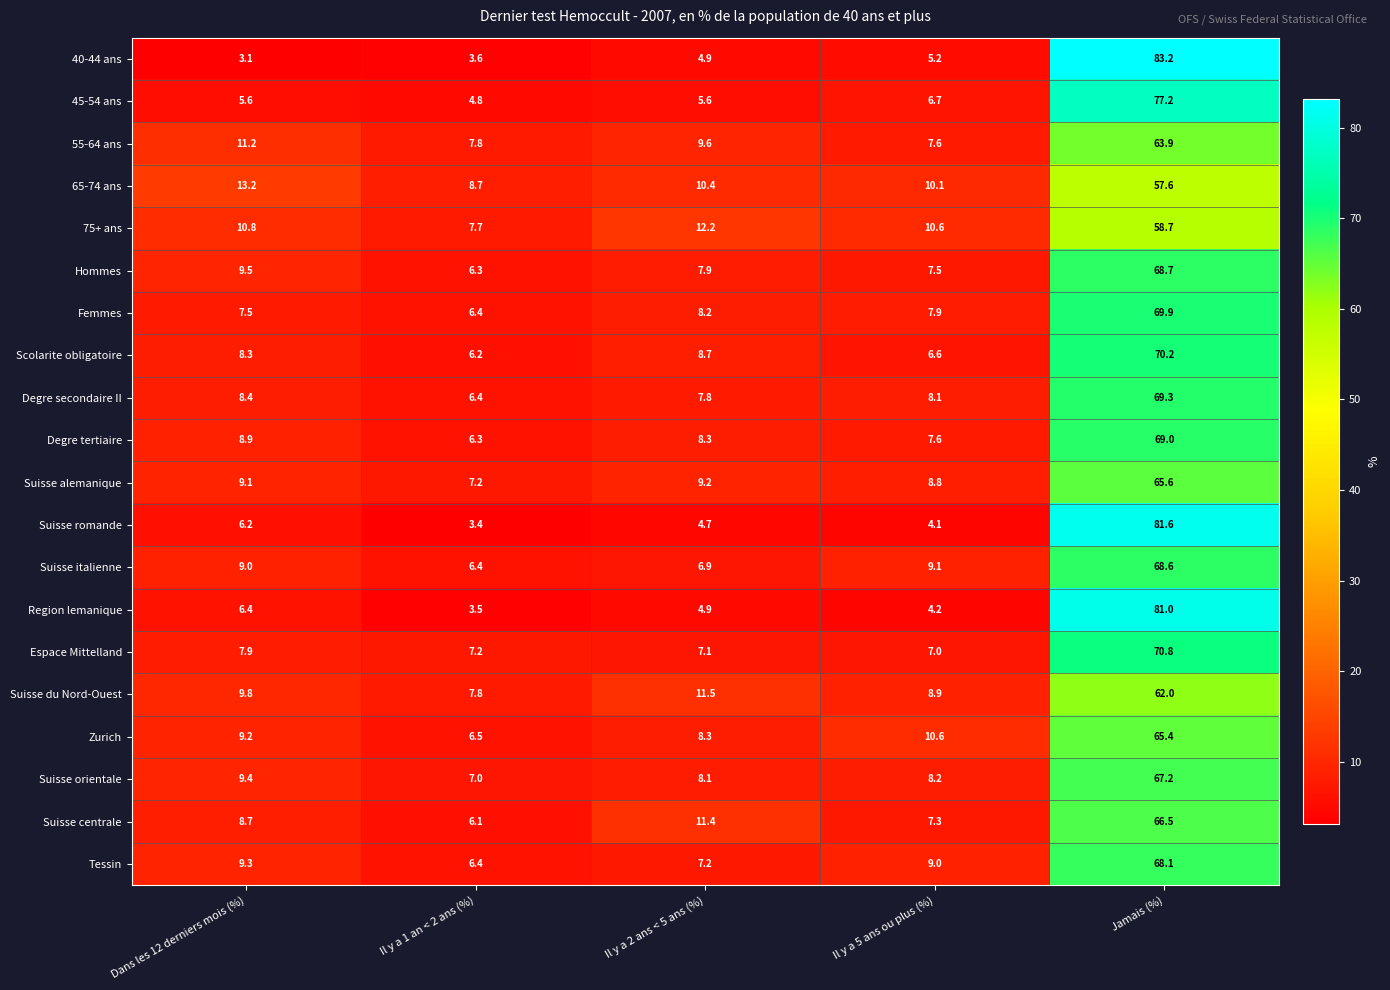

List the series in order of their peak value, lowest first.

65-74 ans, 75+ ans, Suisse du Nord-Ouest, 55-64 ans, Zurich, Suisse alemanique, Suisse centrale, Suisse orientale, Tessin, Suisse italienne, Hommes, Degre tertiaire, Degre secondaire II, Femmes, Scolarite obligatoire, Espace Mittelland, 45-54 ans, Region lemanique, Suisse romande, 40-44 ans